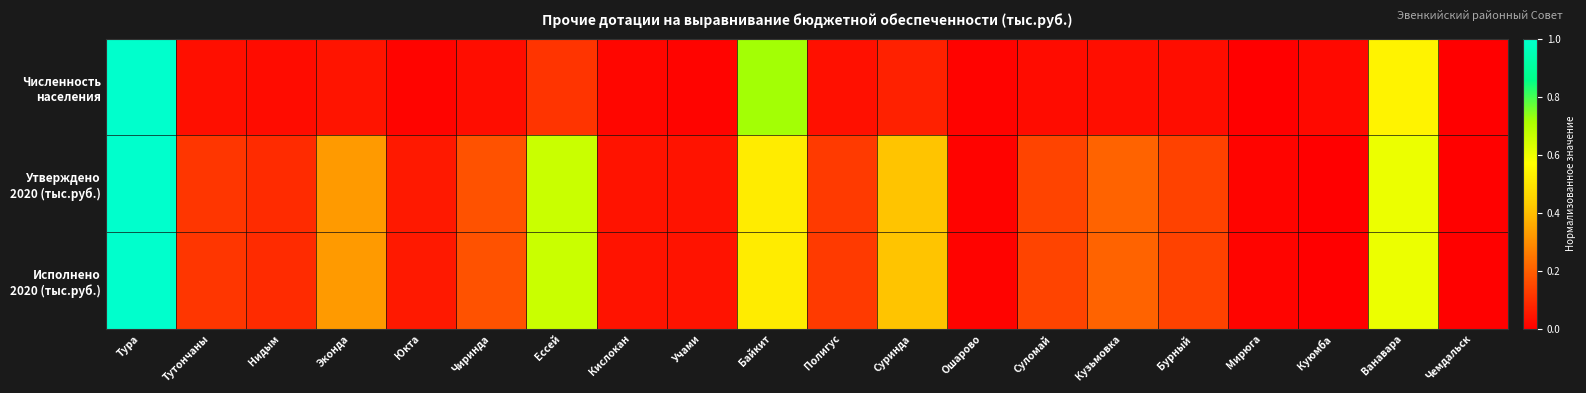

Which series has the widest spread of values?

Численность населения